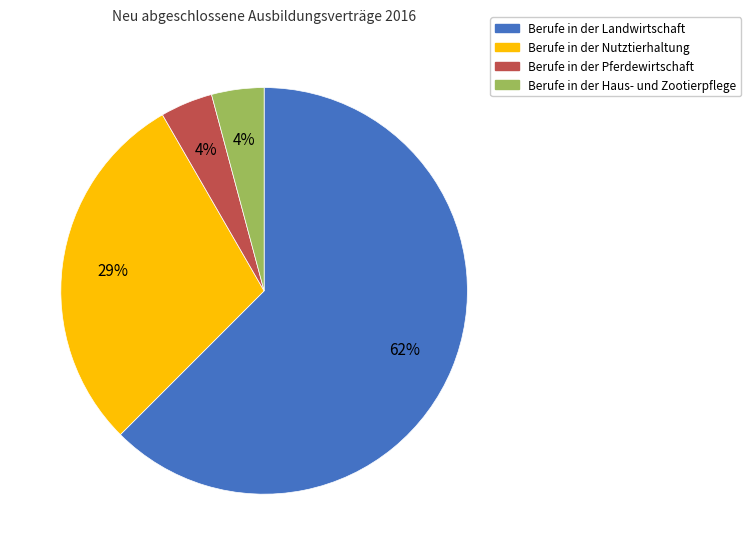

Is the sum of Berufe in der Landwirtschaft and Berufe in der Nutztierhaltung greater than half?

Yes